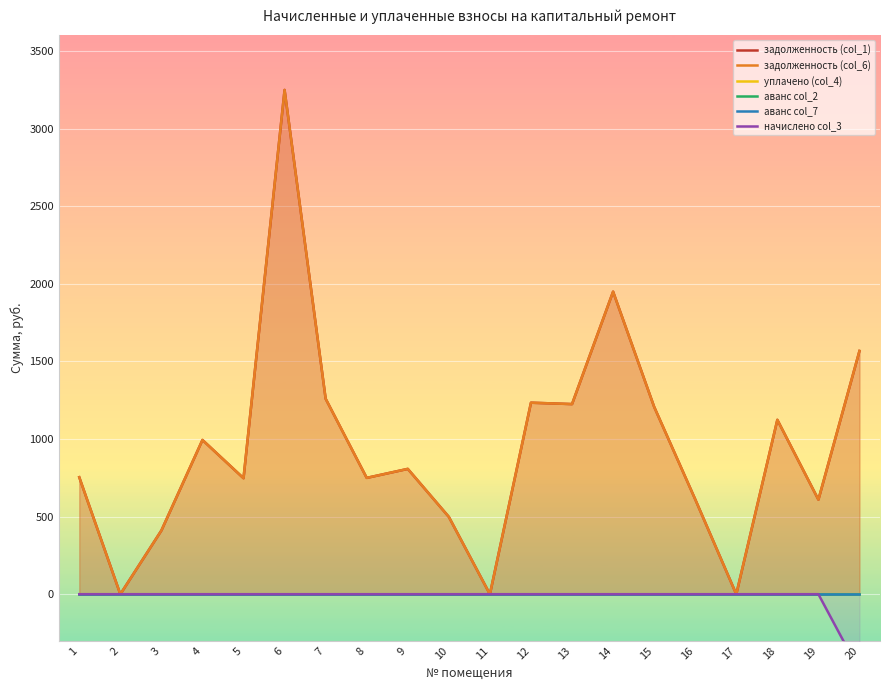

True or false: уплачено (col_4) and аванс col_2 intersect in this chart.

False